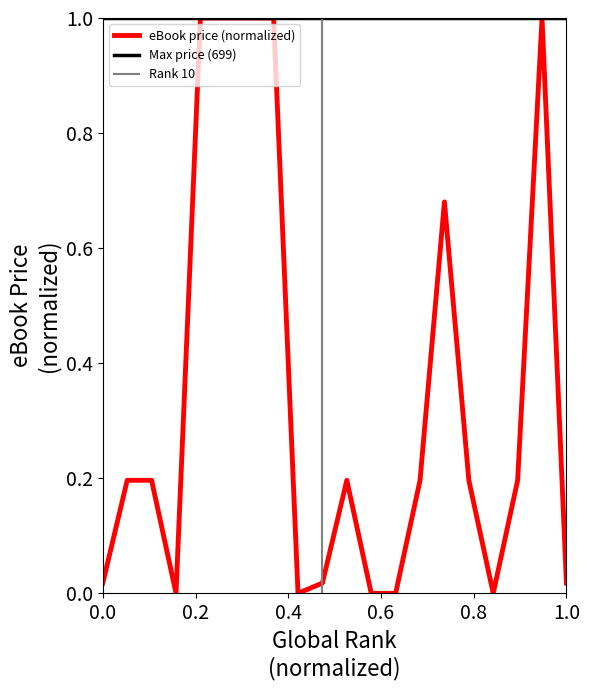

List the labels in order of value, largest first.

5, 6, 7, 8, 19, 15, 2, 3, 11, 14, 16, 18, 1, 10, 20, 4, 9, 12, 13, 17